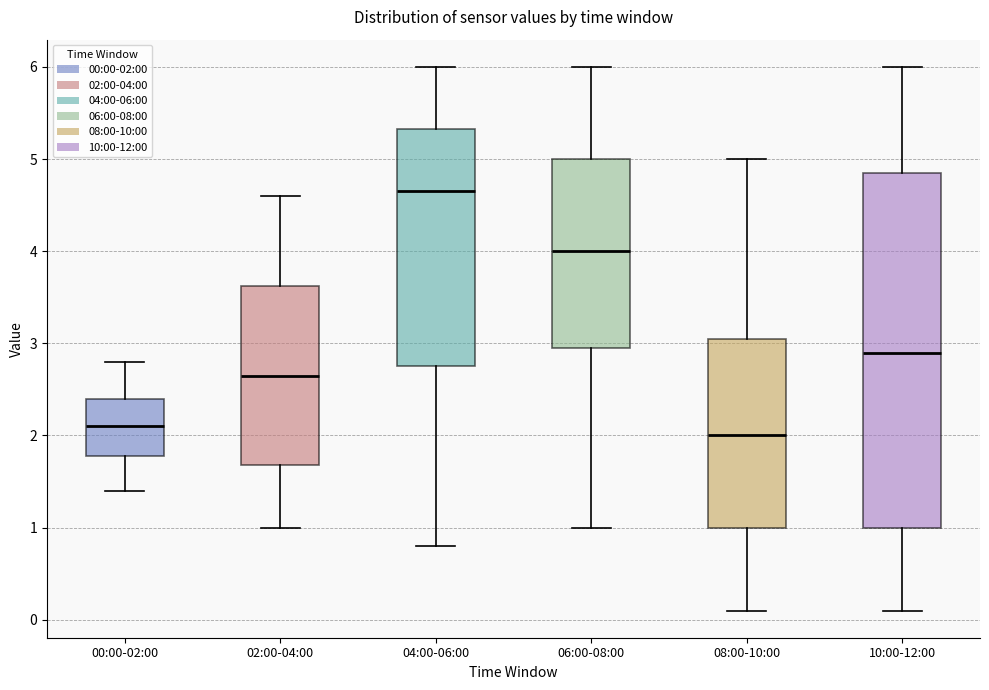

Which box is the tallest, from its lower edge to its upper edge?

10:00-12:00